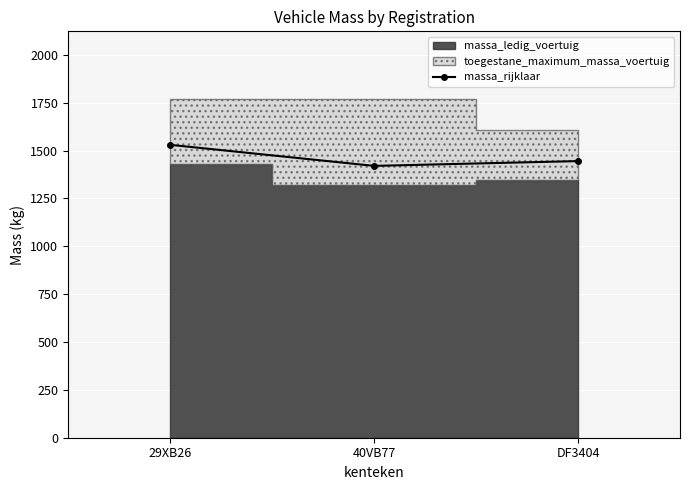

Is it true that the value at 40VB77 is 298?

False